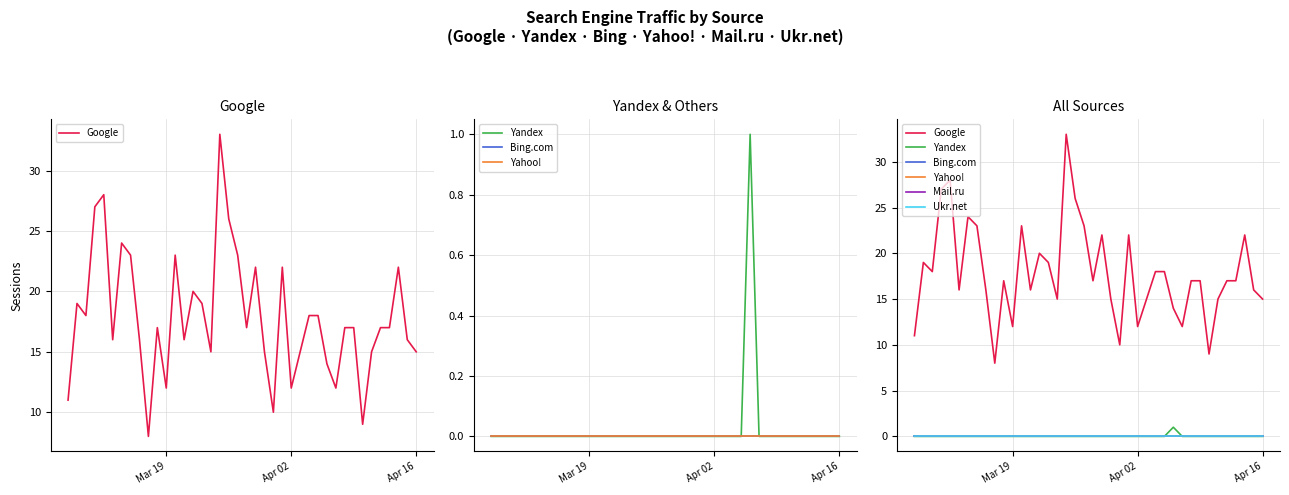

How many values in Yandex are above zero?

1